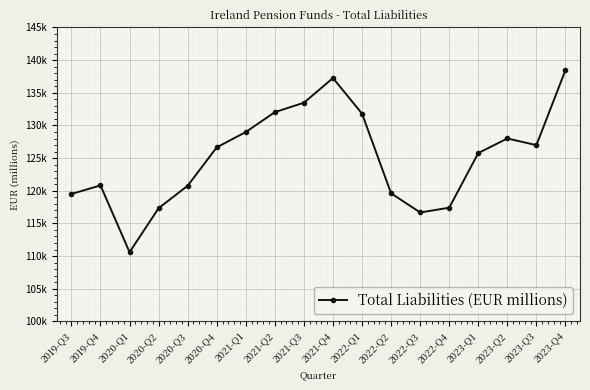

The chart shows a value of 170439.8 at 2020-Q3. True or false?

False